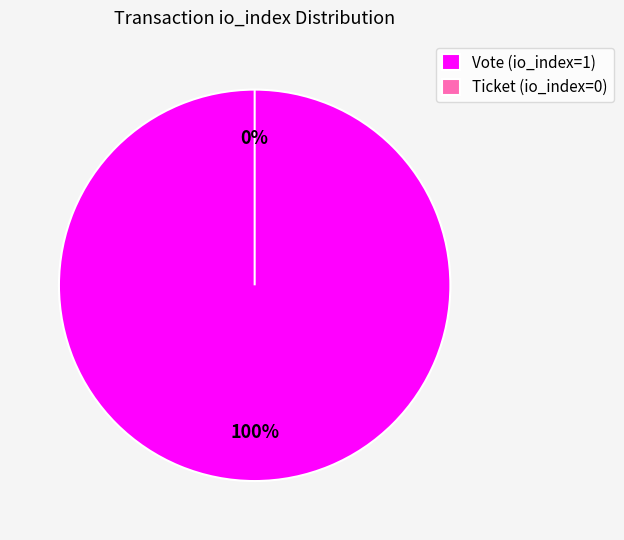

How many segments does this pie chart have?

2